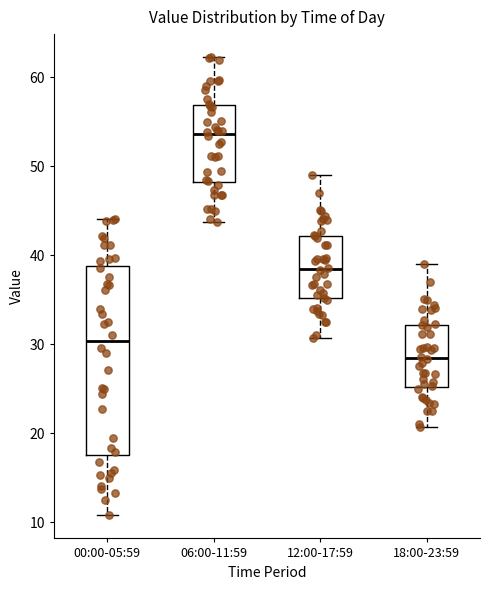

Which box's median line is the lowest?

18:00-23:59